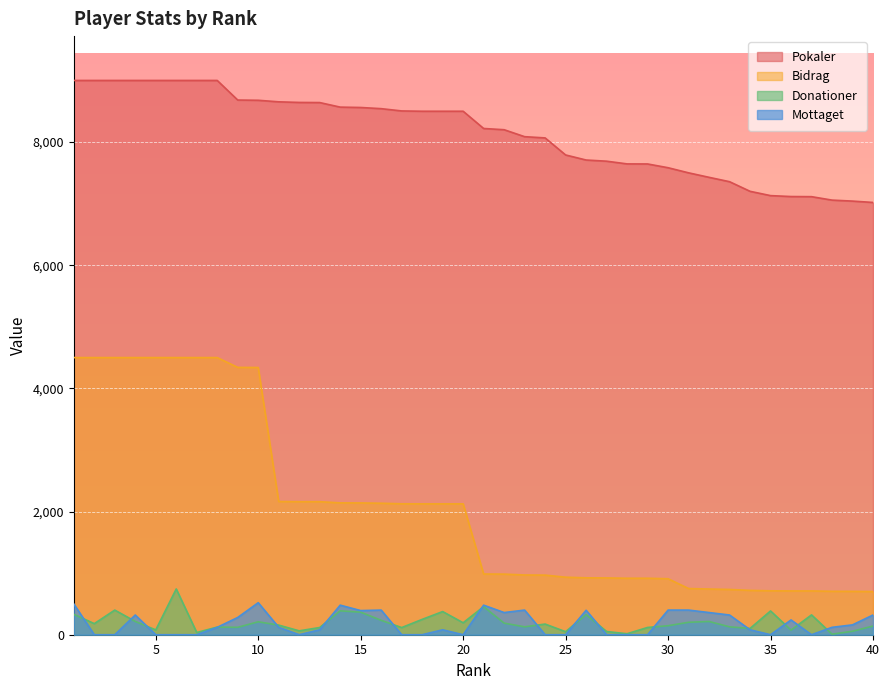

True or false: Pokaler has more than 0 points higher than both neighbors.

False